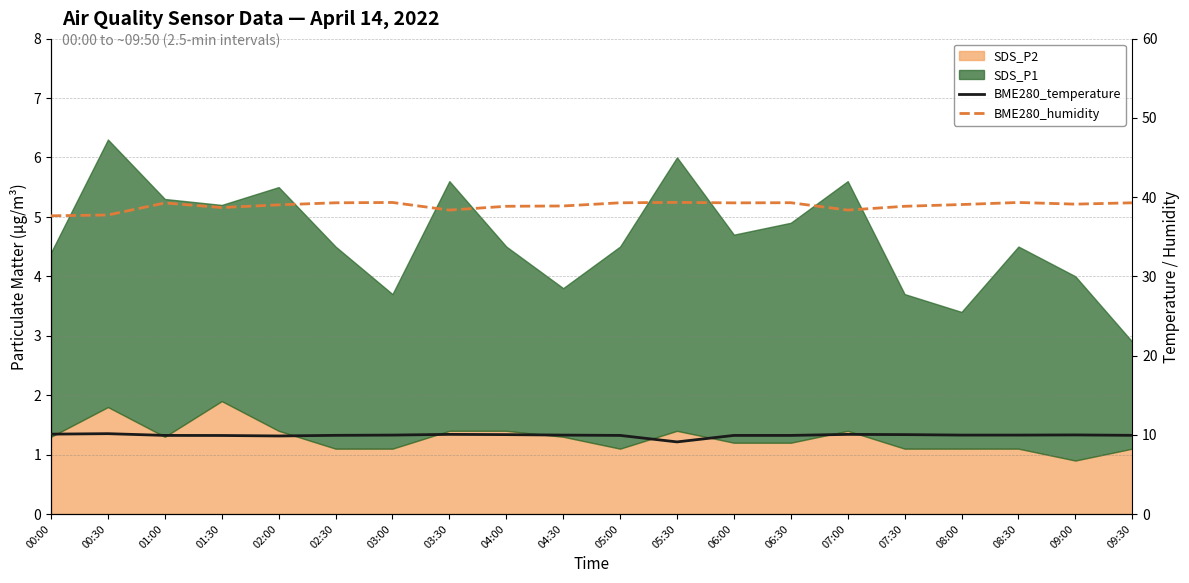

True or false: BME280_temperature and BME280_humidity cross at least once.

False